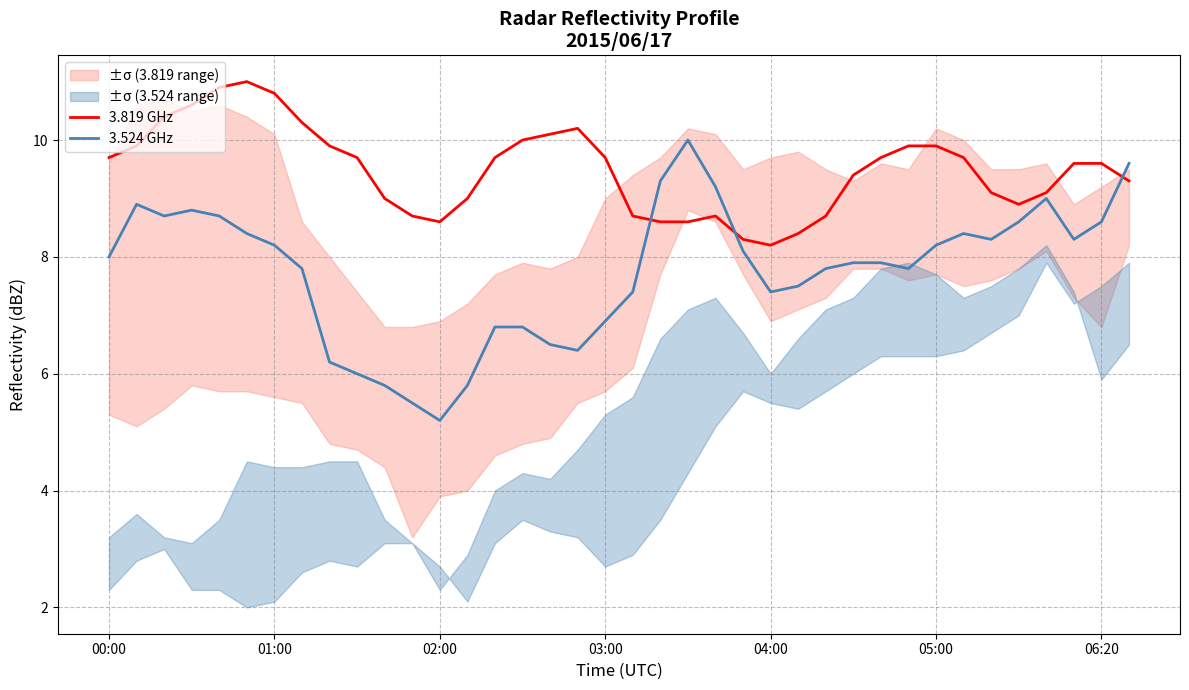

True or false: 3.524 GHz has a value of 2.2 at 22.

False